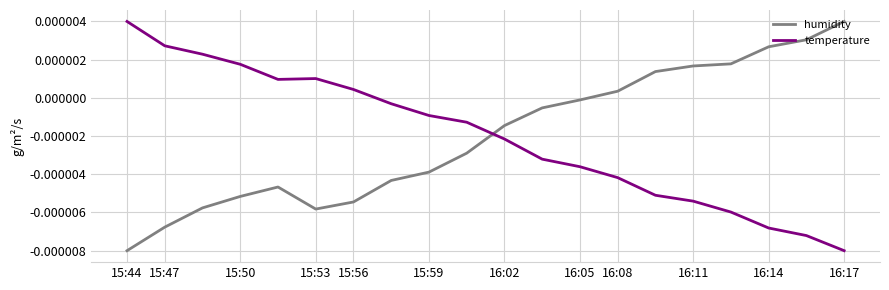

Does the chart display data point markers on the line(s)?

No